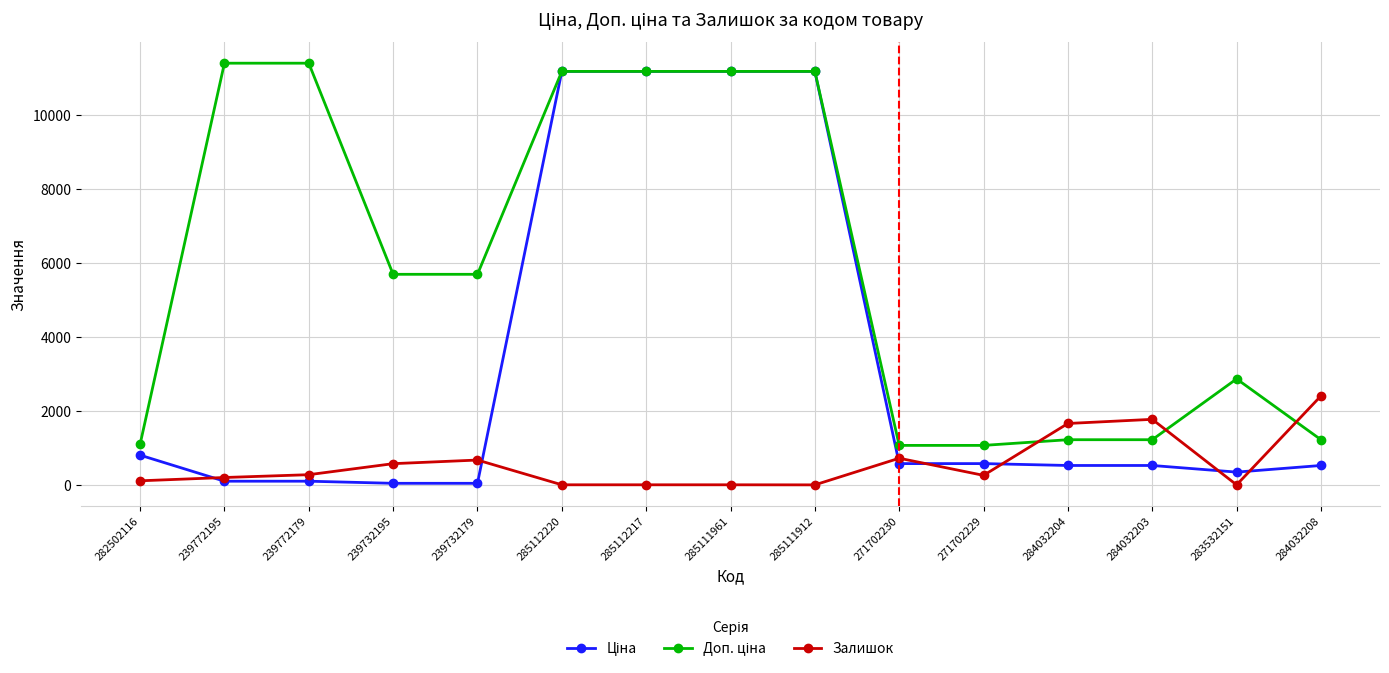

True or false: Залишок has more than 0 points higher than both neighbors.

True